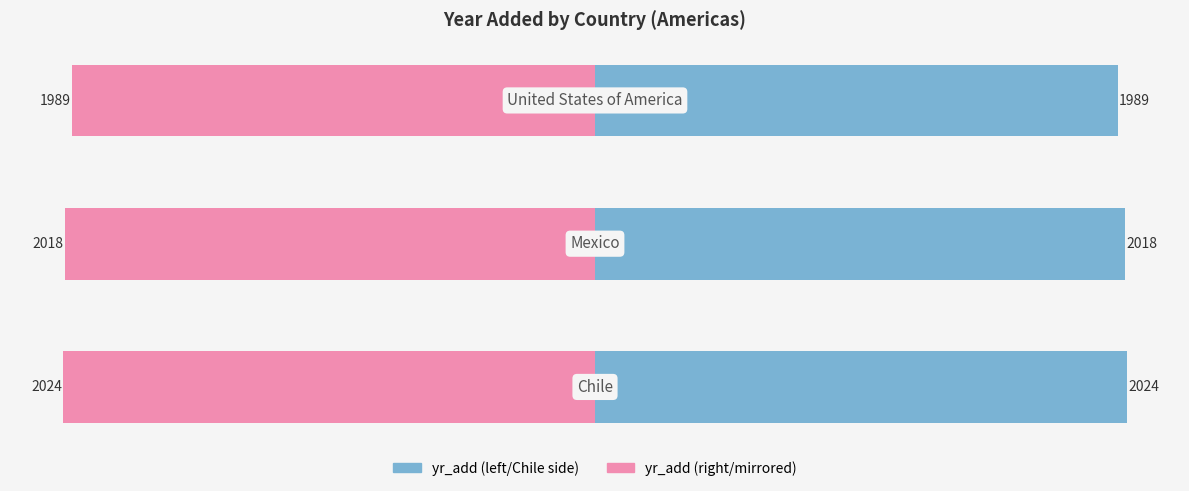

Reading left to right, what are all the values shown in this chart?

yr_add (left): −2500=2024	−2000=2018	−1500=1989
yr_add (right): −2500=-2024	−2000=-2018	−1500=-1989